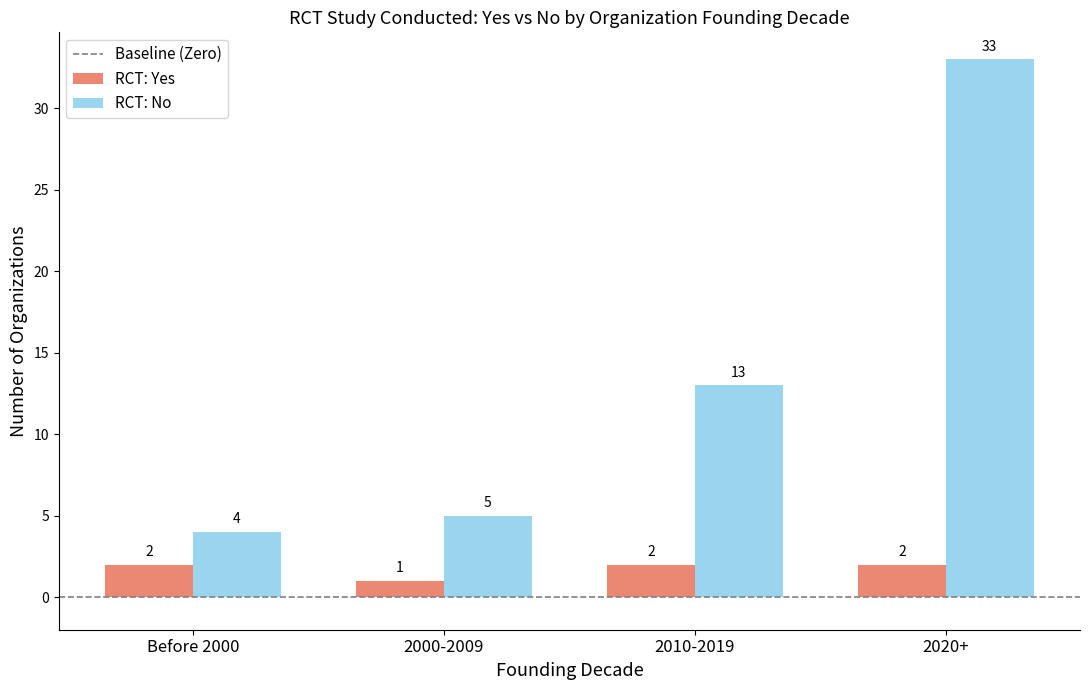

Where is RCT: Yes nearest to the value 1?

2000-2009